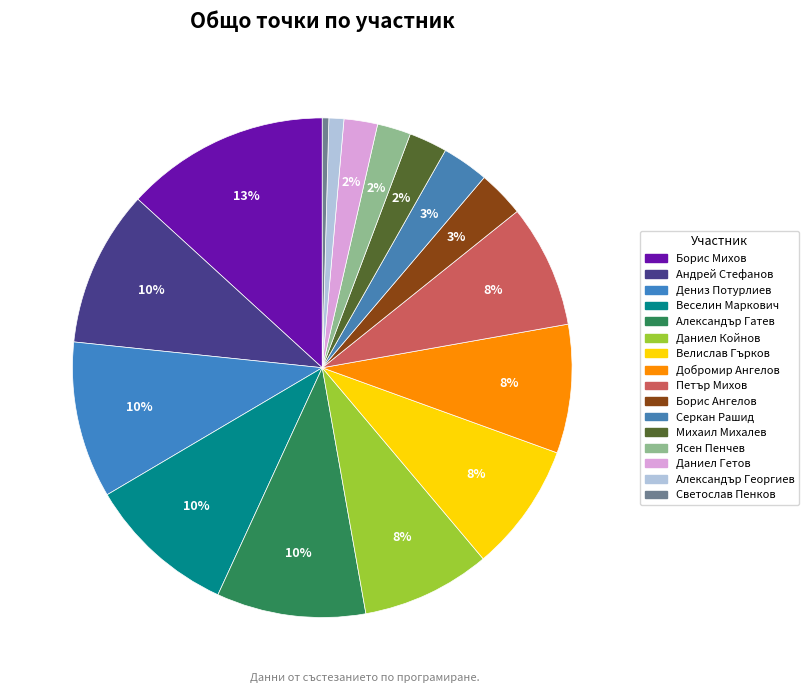

What is the smallest slice in the pie chart?

Светослав Пенков